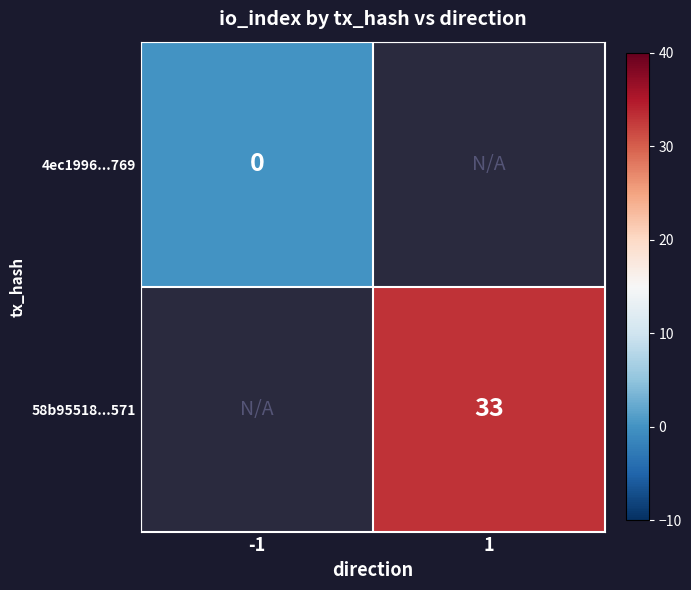

Rank the series by their average value, from lowest to highest.

4ec1996...769, 58b95518...571